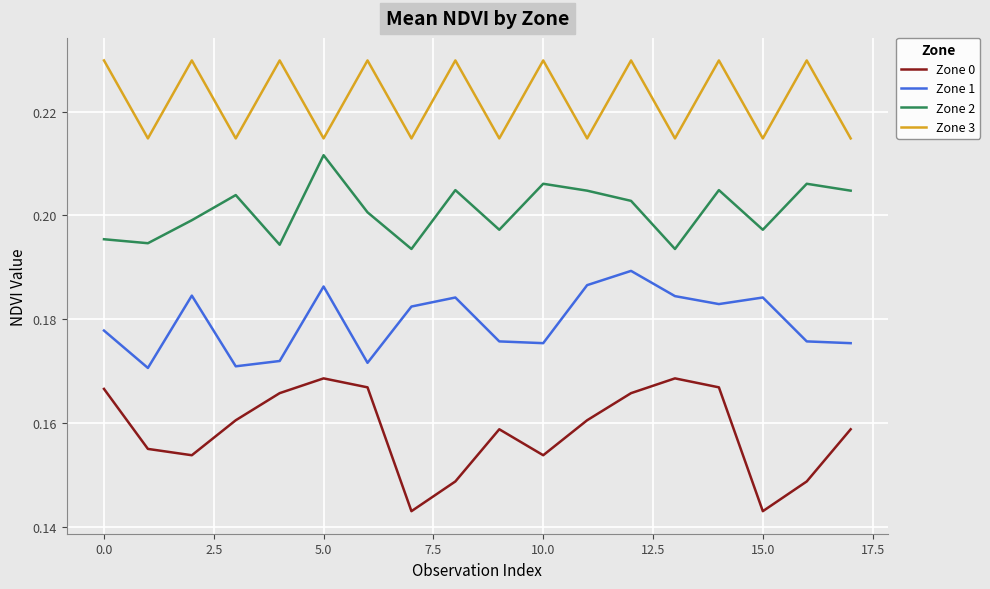

List the series in order of their overall mean, highest first.

Zone 3, Zone 2, Zone 1, Zone 0